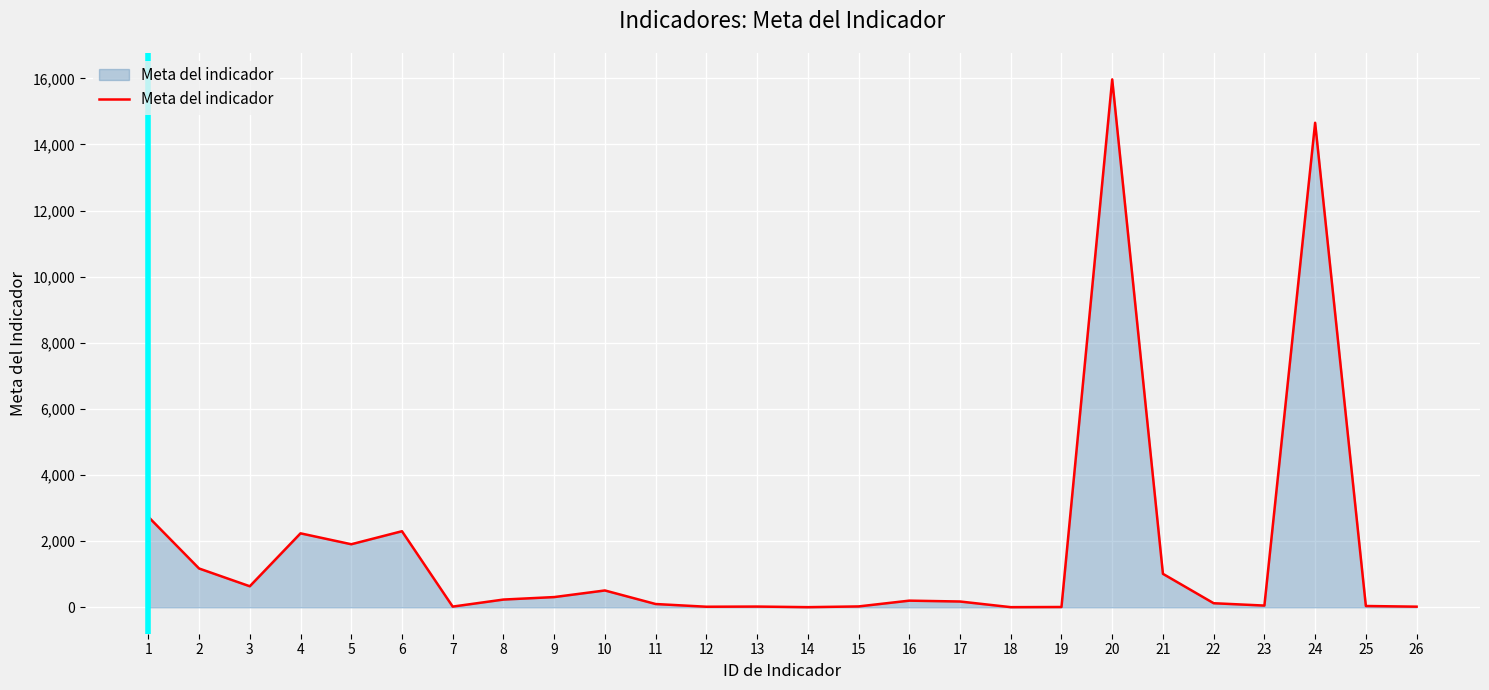

Does the chart display data point markers on the line(s)?

No